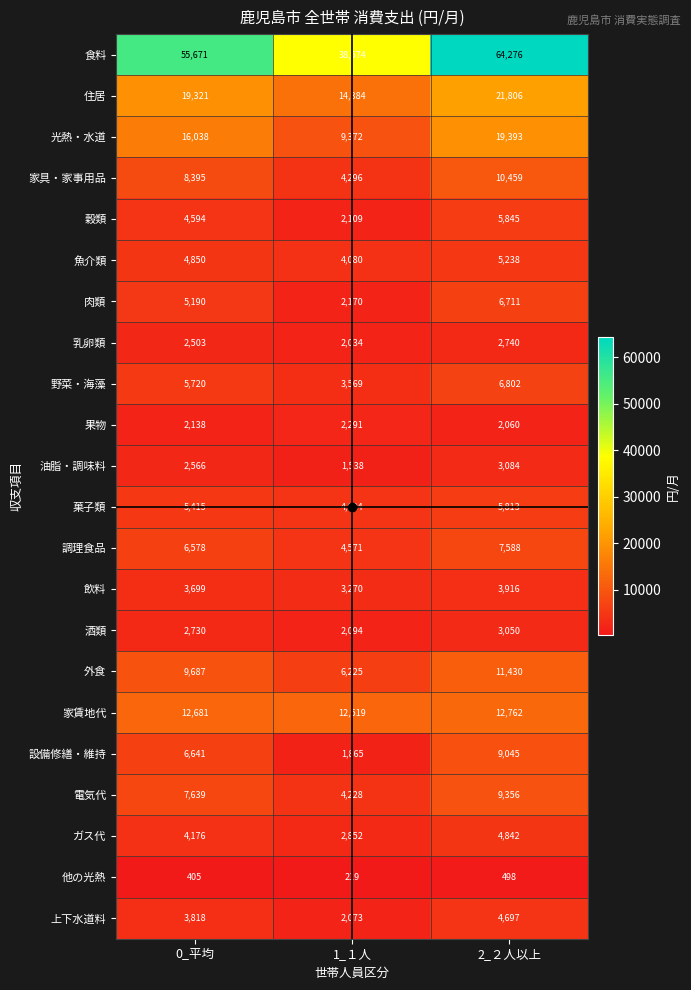

How many distinct data groups are displayed?

22